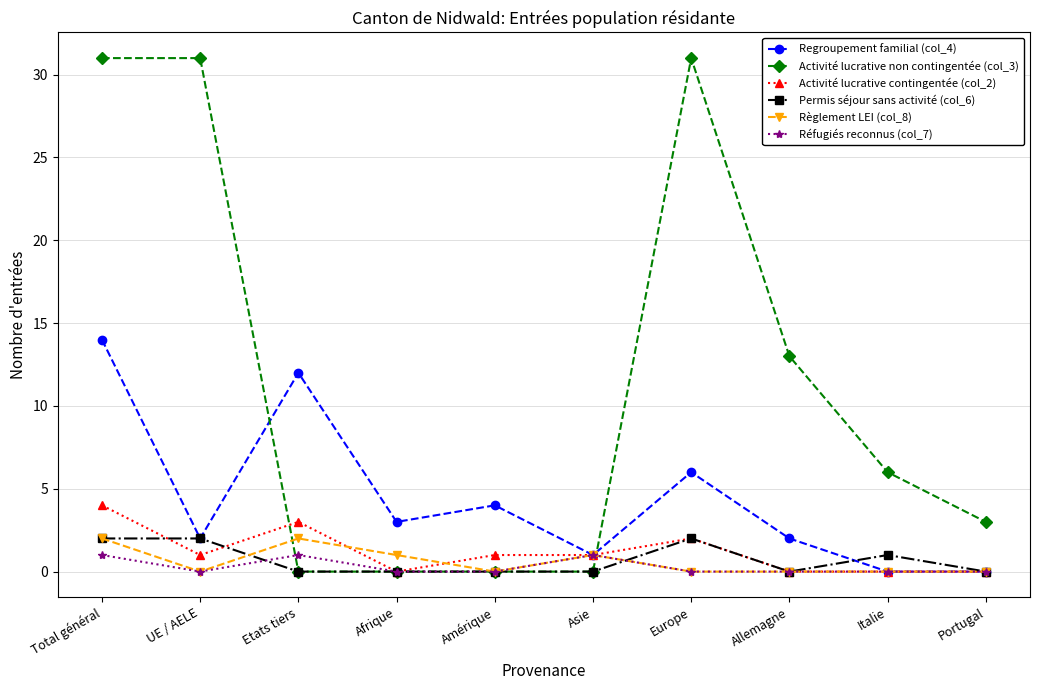

The Règlement LEI (col_8) series shows 0 at Allemagne. True or false?

True